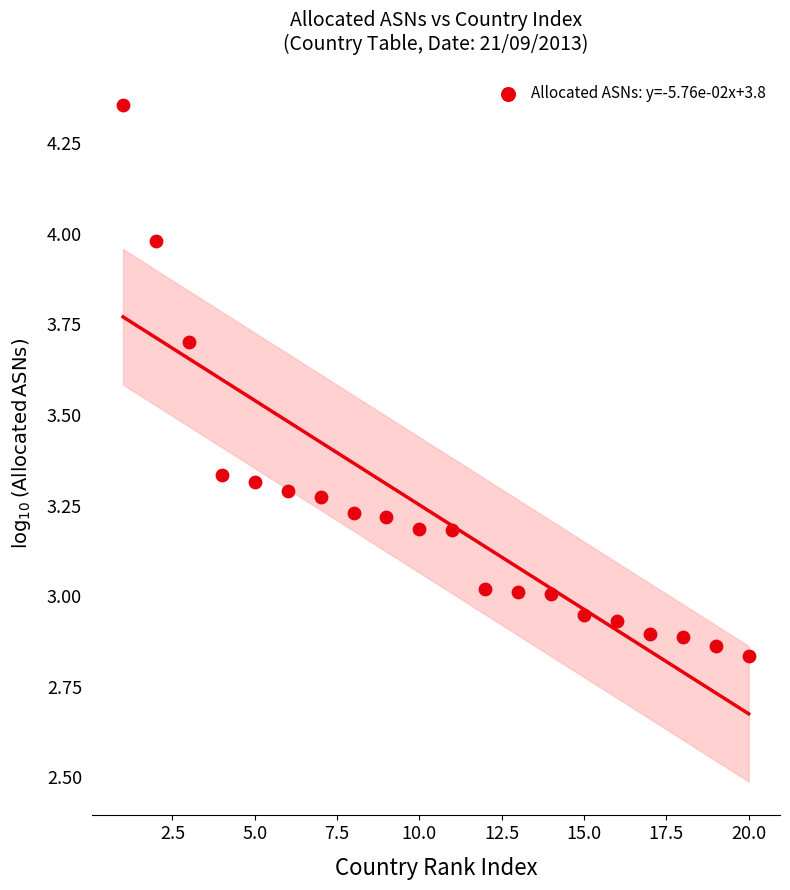

What is the range of X values (max minus min)?

19.0